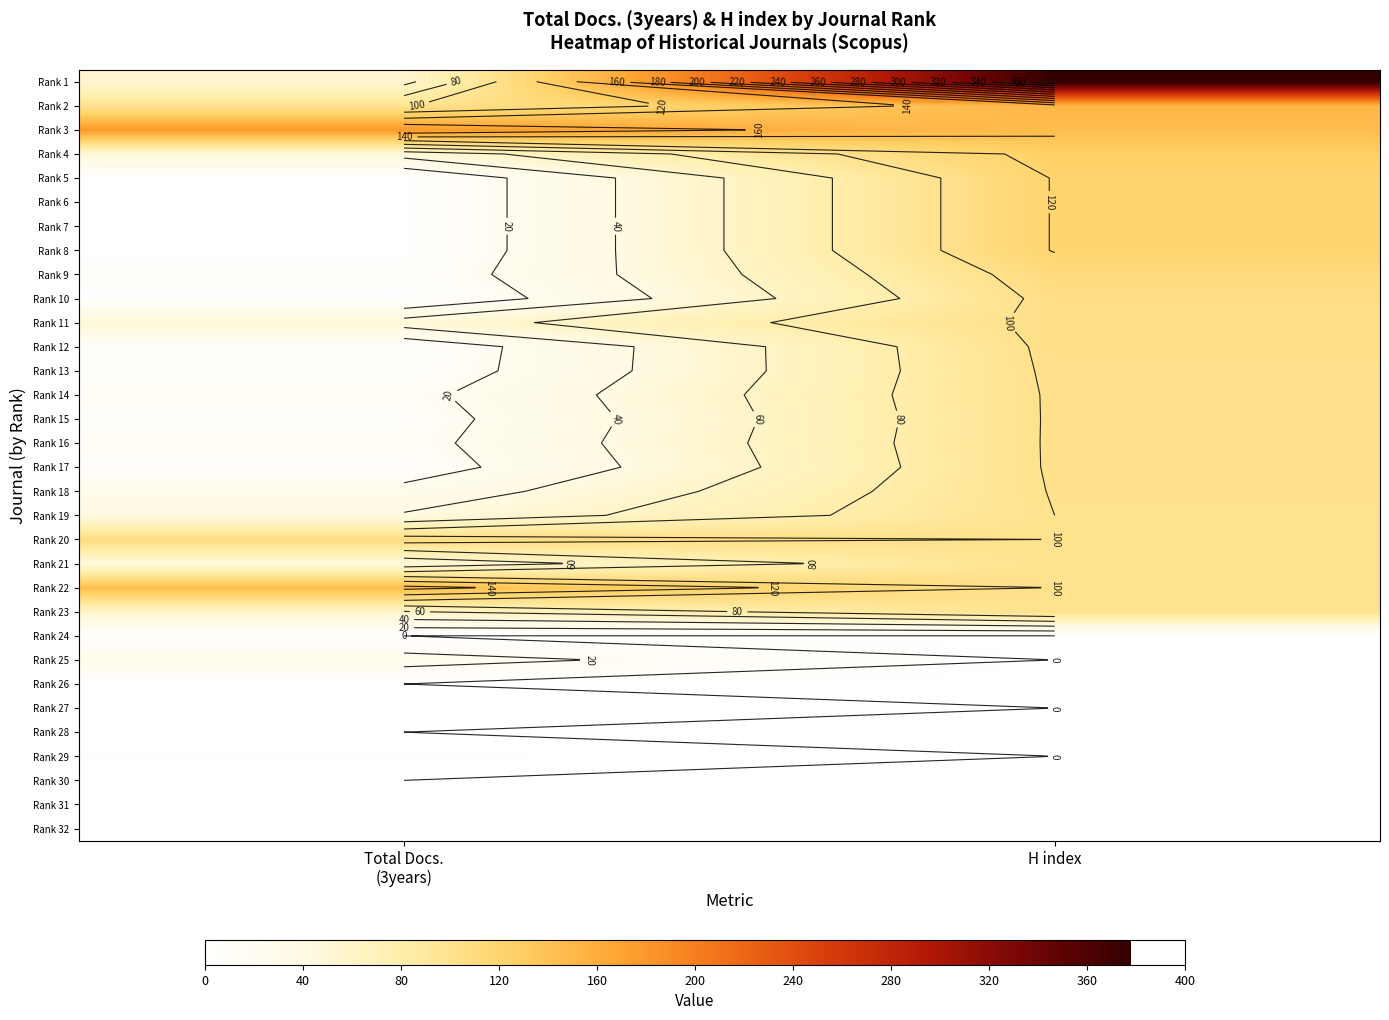

What is the spread (max minus min) of values at Total Docs.
(3years)?

178